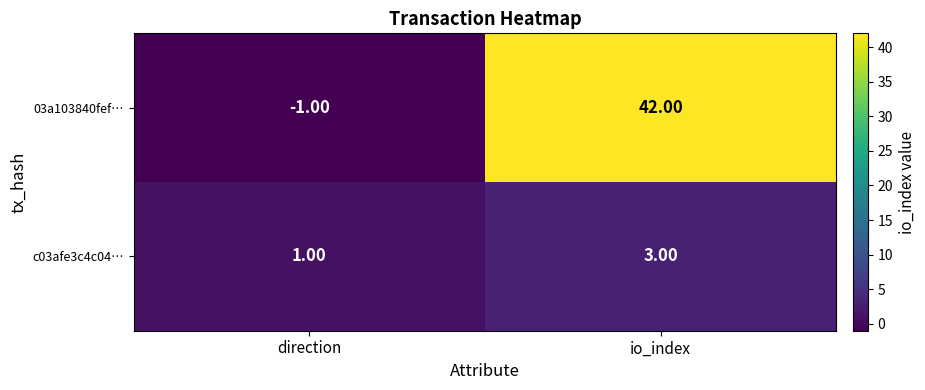

Where is 03a103840fef… nearest to the value 20?

direction